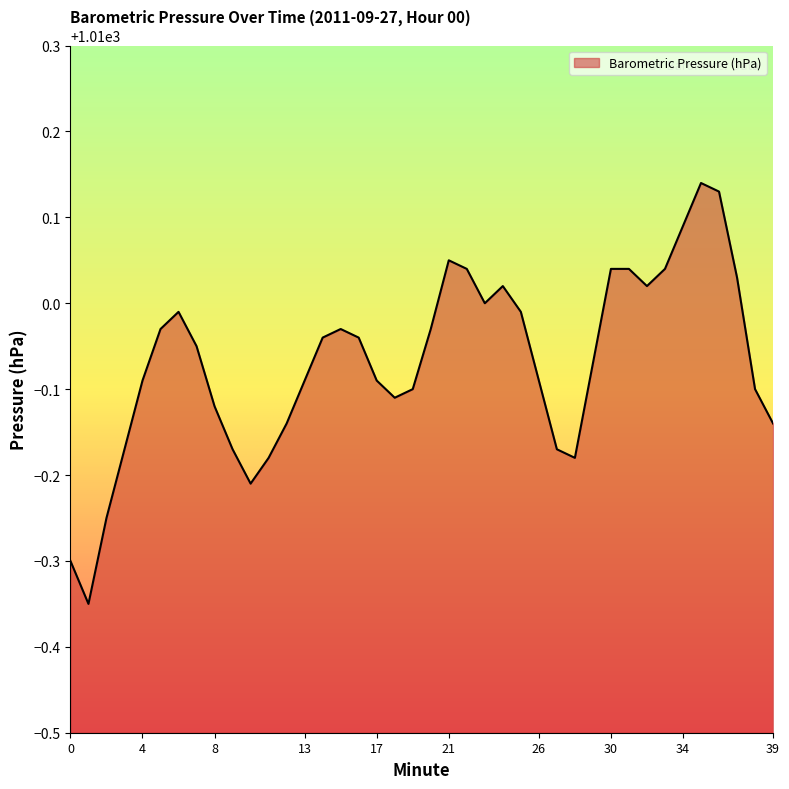

Does the chart display data point markers on the line(s)?

No